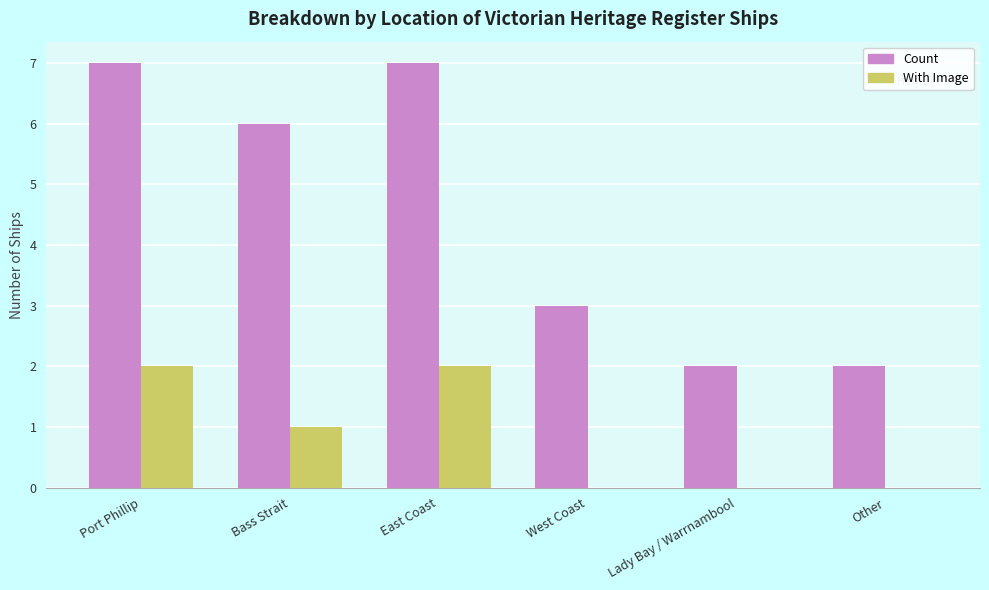

Reading right to left, extract all data points from this chart.

Count: Other=2	Lady Bay / Warrnambool=2	West Coast=3	East Coast=7	Bass Strait=6	Port Phillip=7
With Image: Other=0	Lady Bay / Warrnambool=0	West Coast=0	East Coast=2	Bass Strait=1	Port Phillip=2